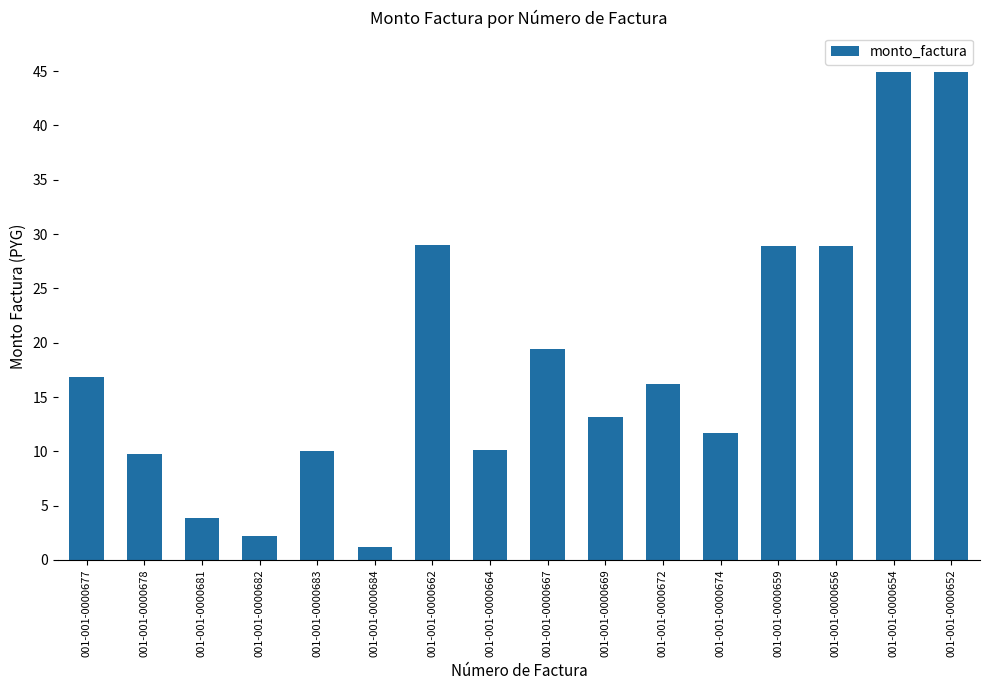

What is the difference between the values at 001-001-0000656 and 001-001-0000672?

12710000